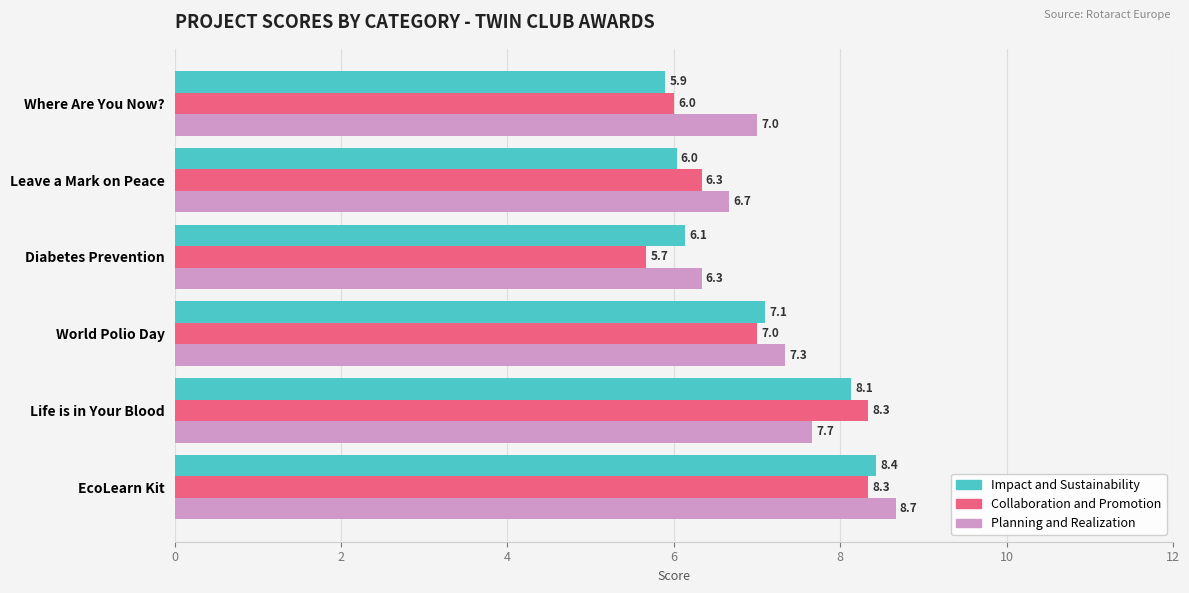

What is the approximate value of Impact and Sustainability at Diabetes Prevention?

6.1